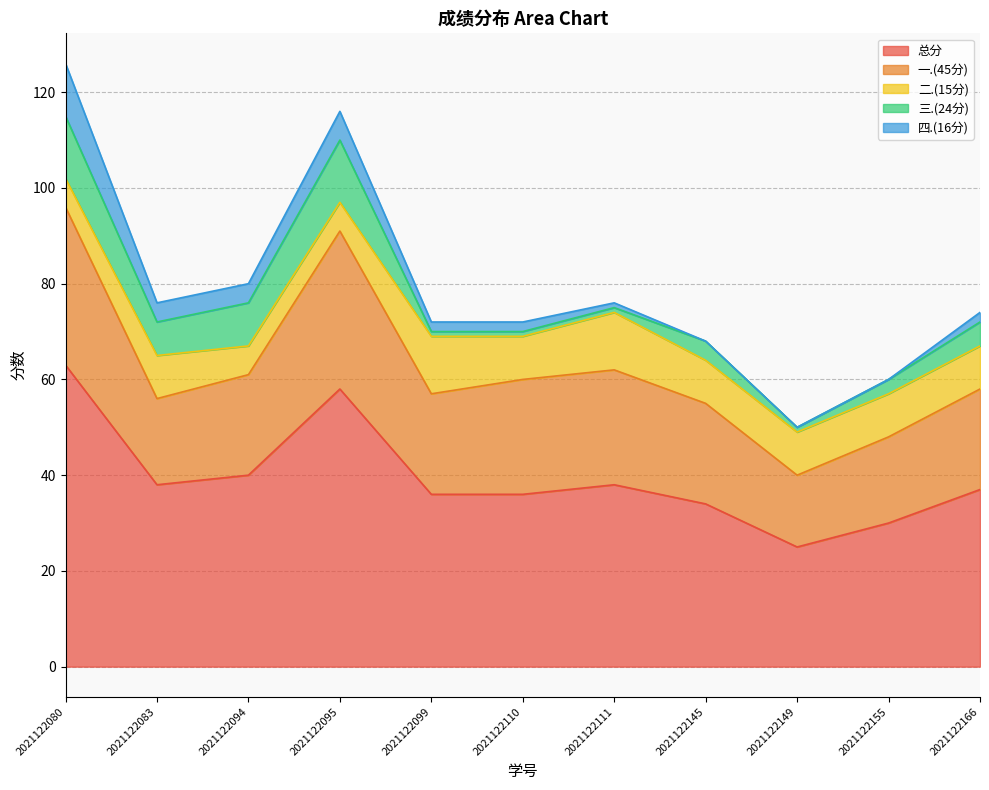

True or false: 二.(15分) and 总分 intersect in this chart.

False